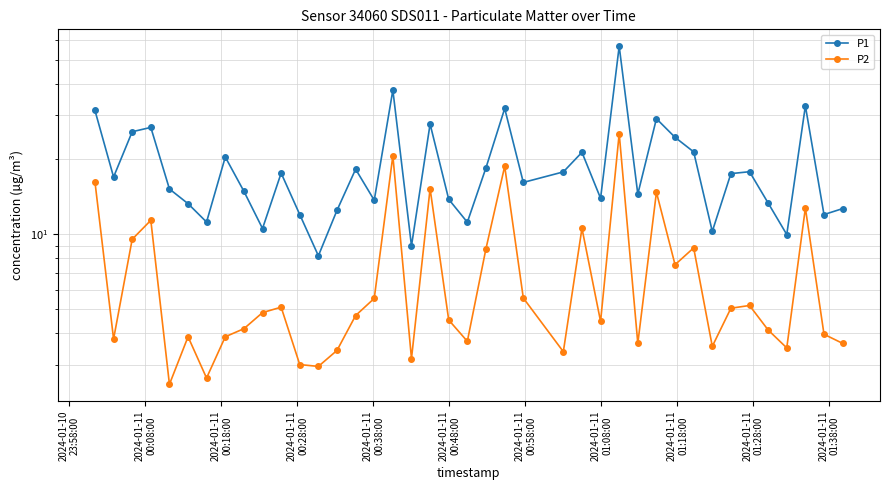

At how many categories does at least one series exceed 56?

1